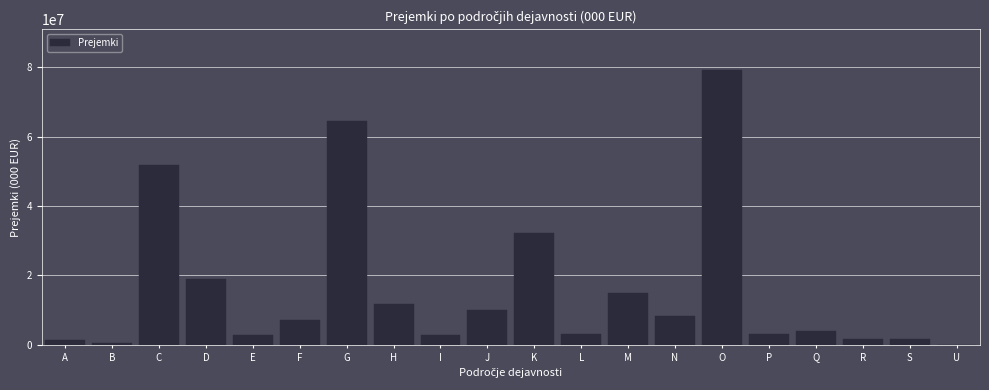

What is the sum of all values?

320438078.2